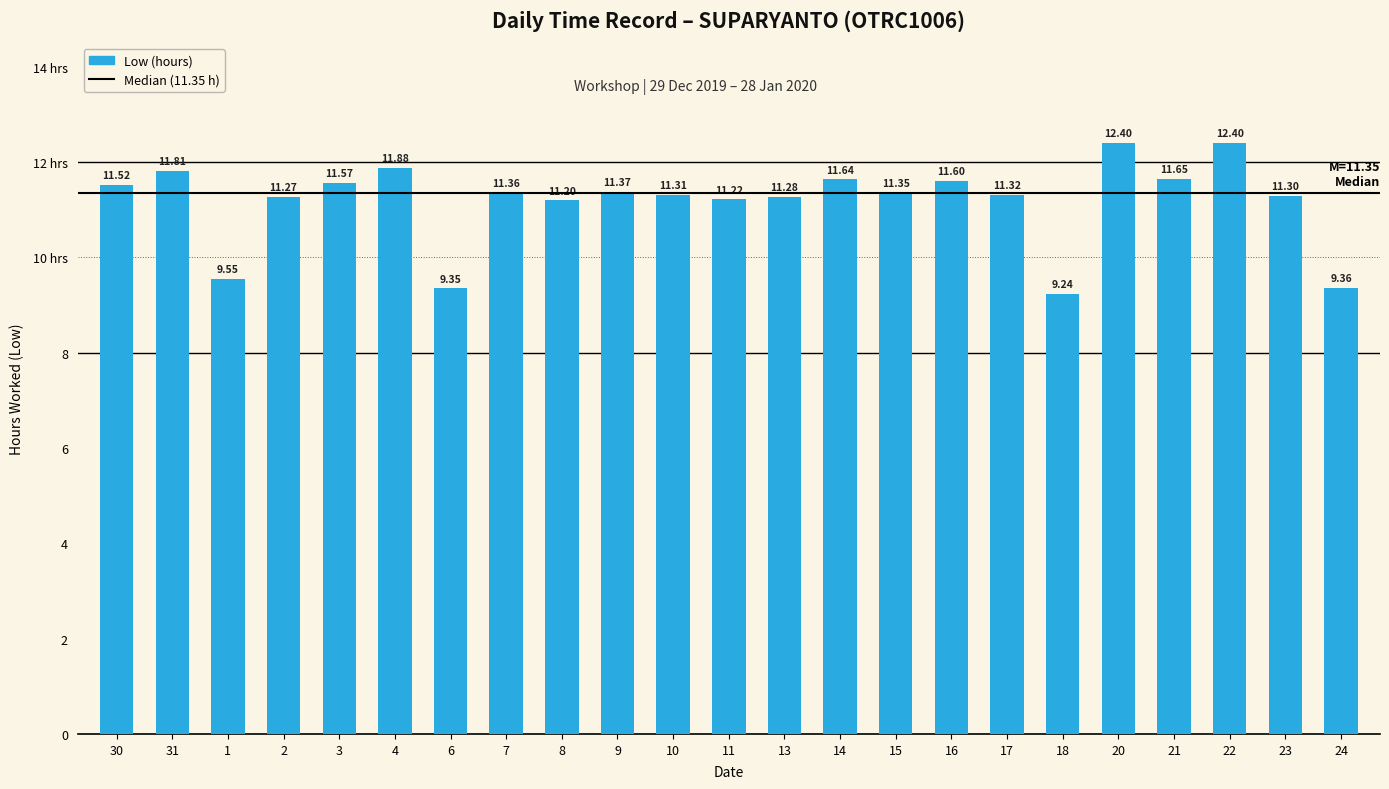

Are the bars horizontal?

No